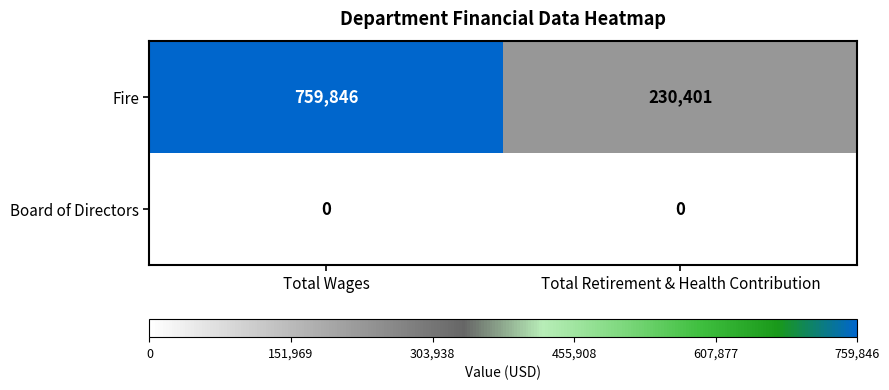

Rank the series at Total Retirement & Health Contribution from lowest to highest value.

Board of Directors, Fire